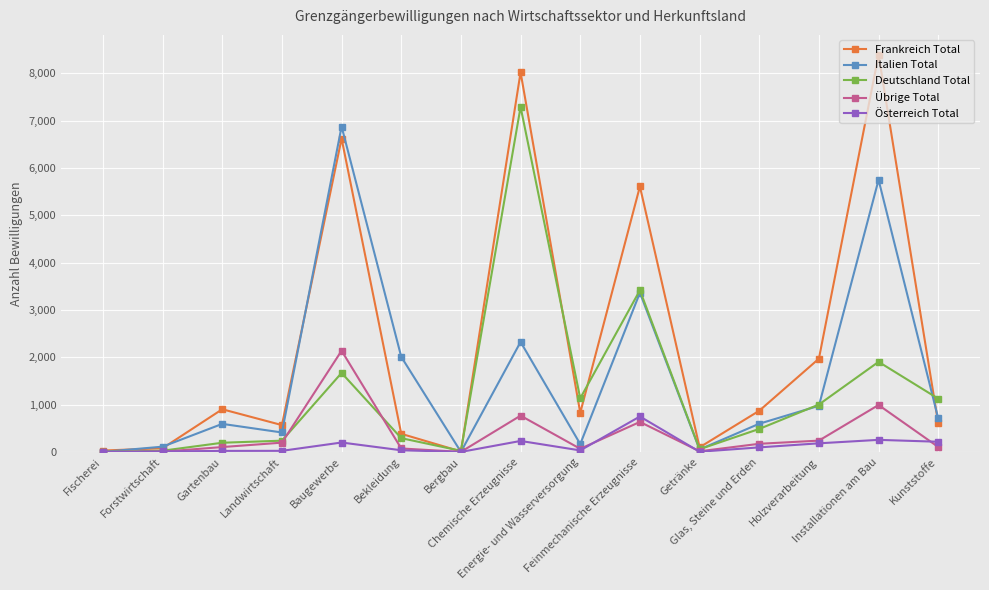

True or false: Frankreich Total has more than 1 interior local peaks.

True